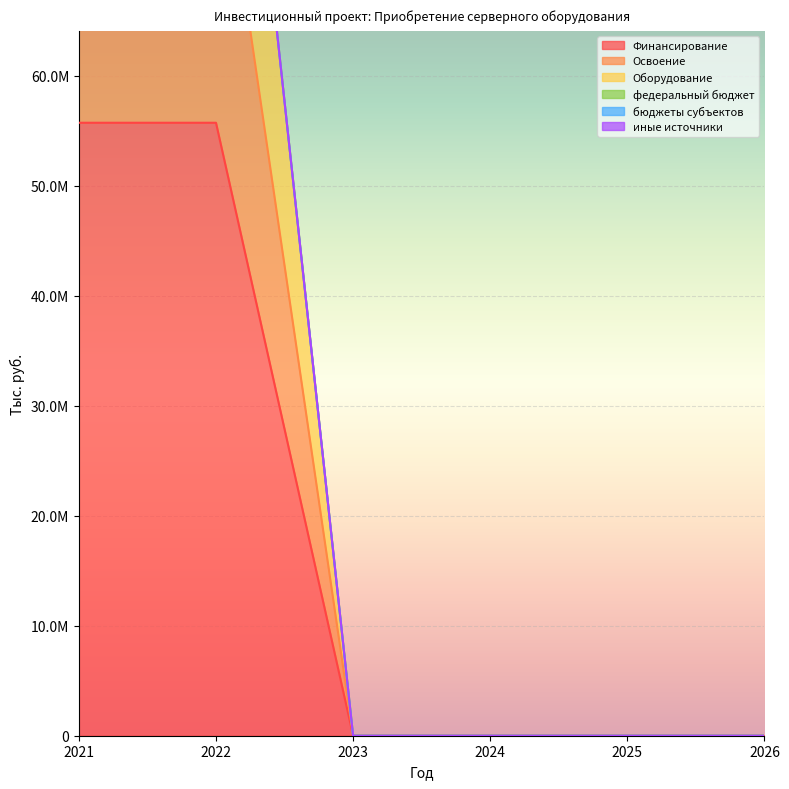

Which series has the largest range (max minus min)?

Оборудование